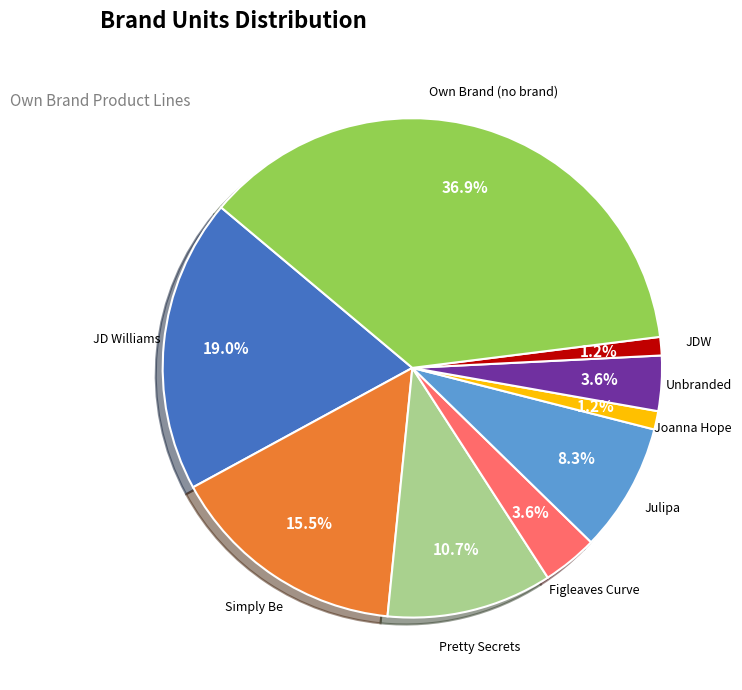

Is there any slice that represents more than half of the pie?

No